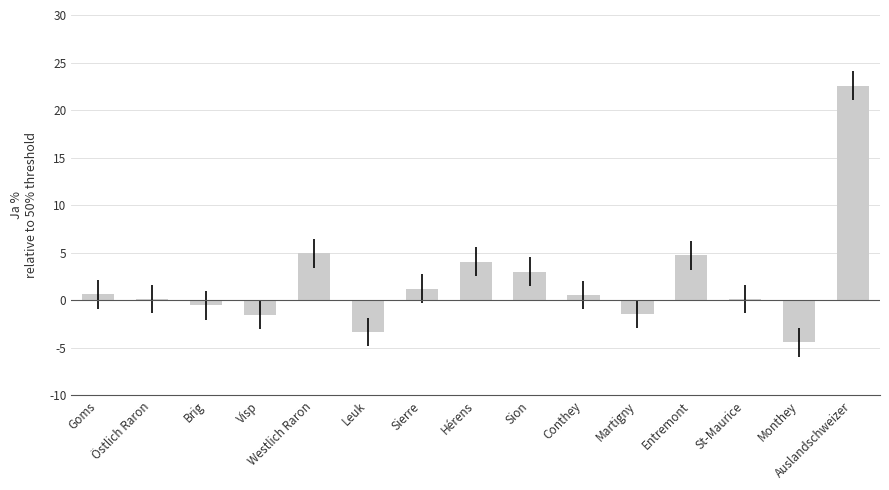

What is the label of the 15th bar from the right?

Goms